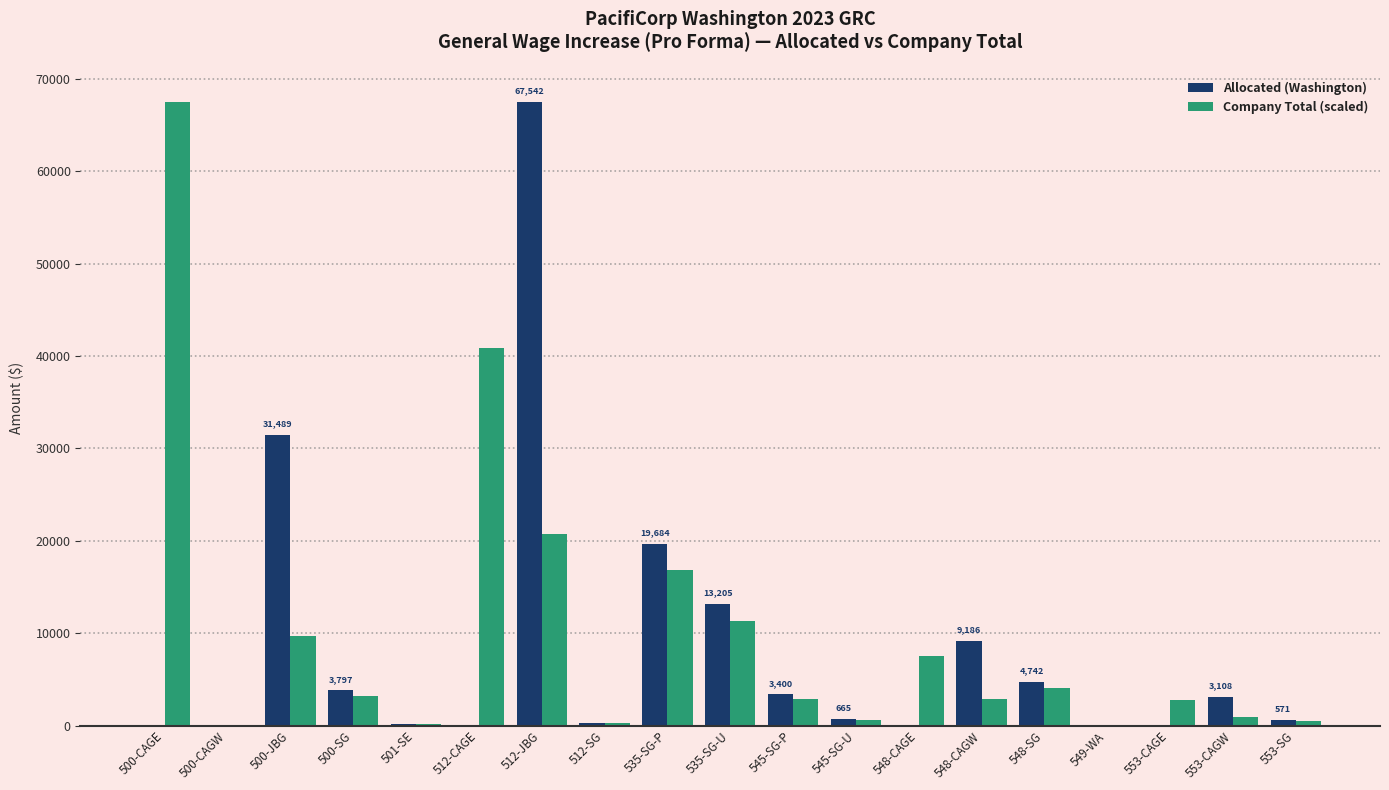

At which label is Allocated (Washington) closest to 33771?

500-JBG